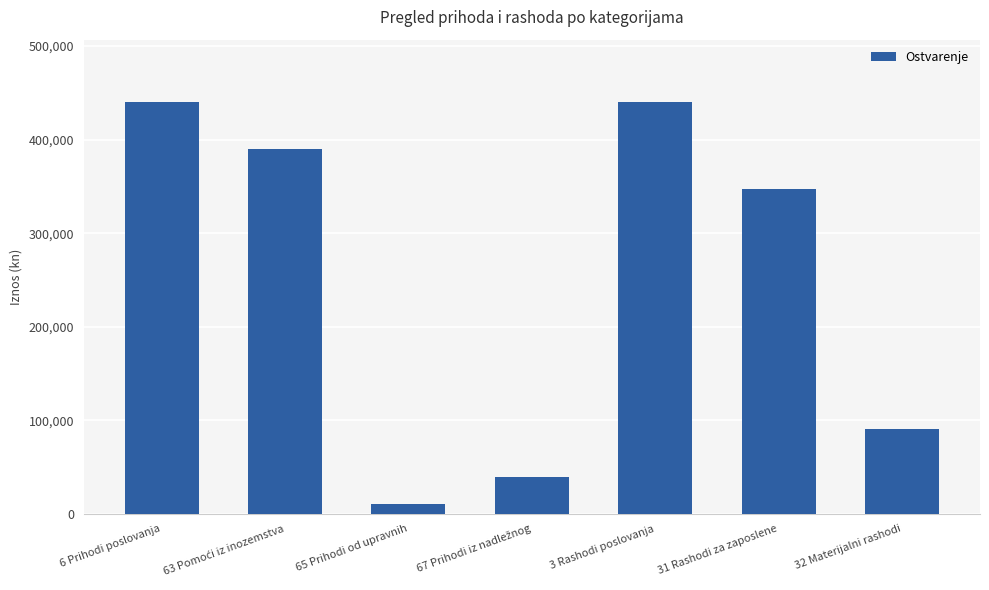

Approximately how many times larger is the value at 3 Rashodi poslovanja compared to 31 Rashodi za zaposlene?

1.3